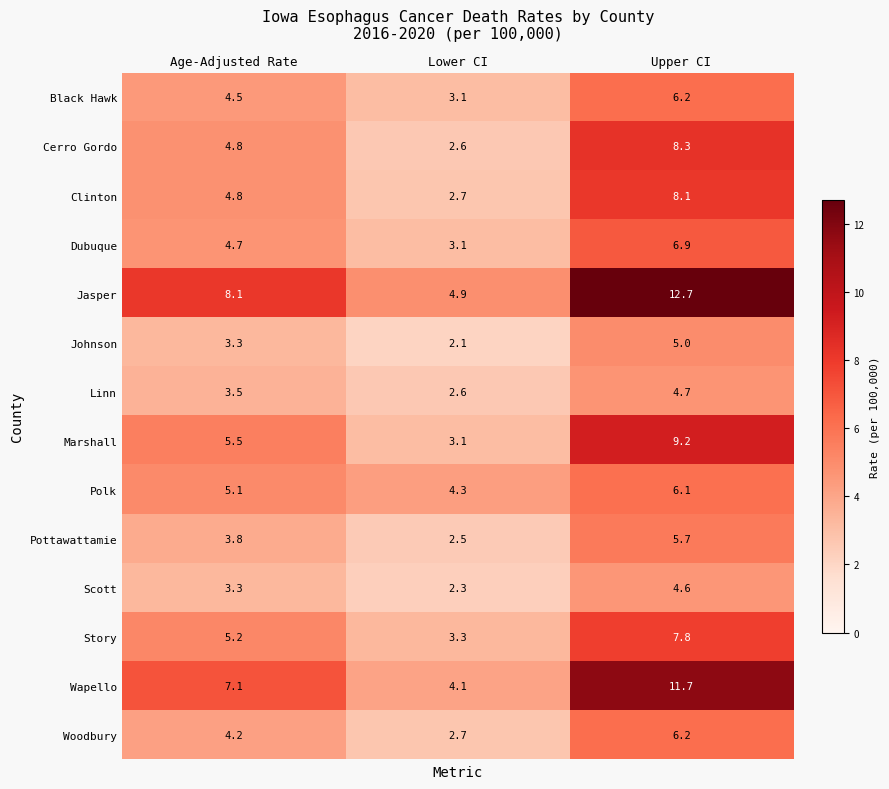

True or false: Woodbury has a value of 6.2 at Upper CI.

True